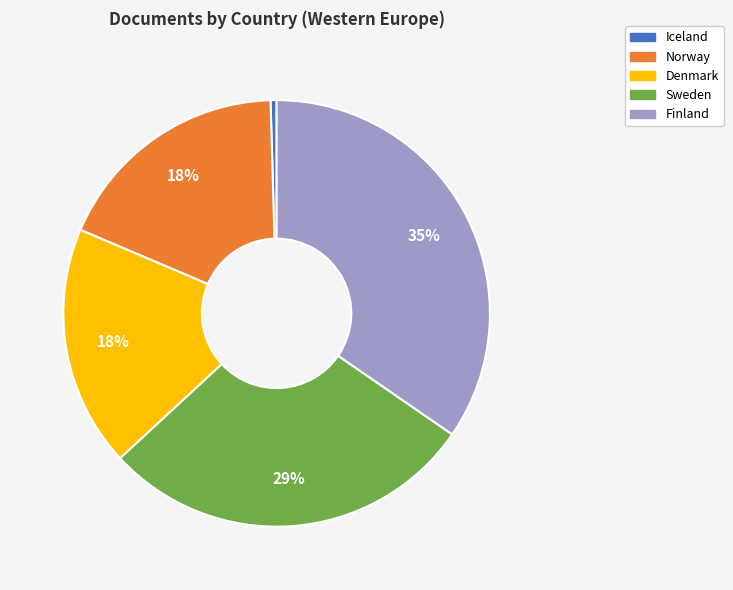

What is the ratio of the value at Finland to the value at Denmark?

1.9